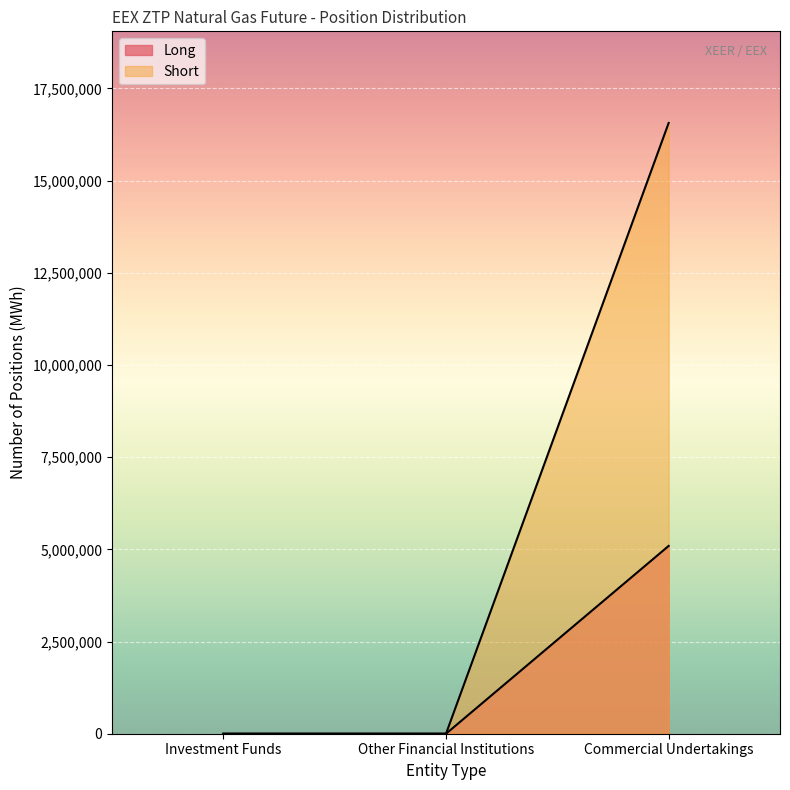

What is the value of the Short point at the 3rd from the left?

16564806